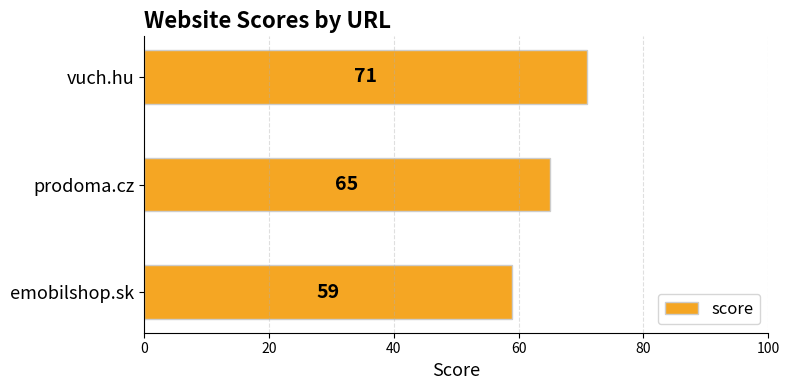

What is the smallest value displayed?

59